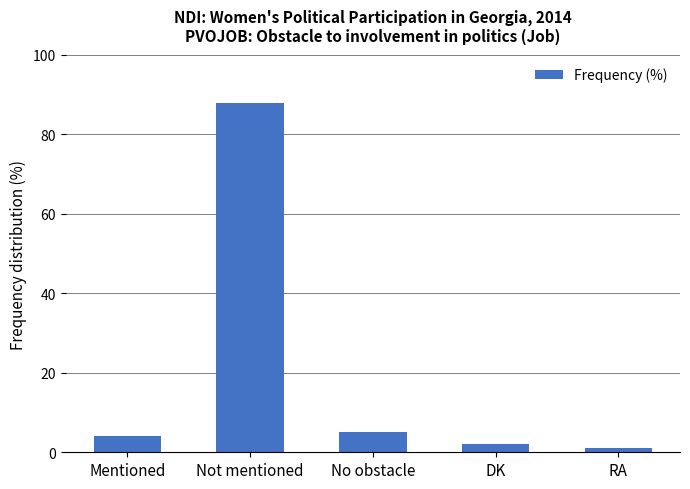

Does the chart contain any negative values?

No